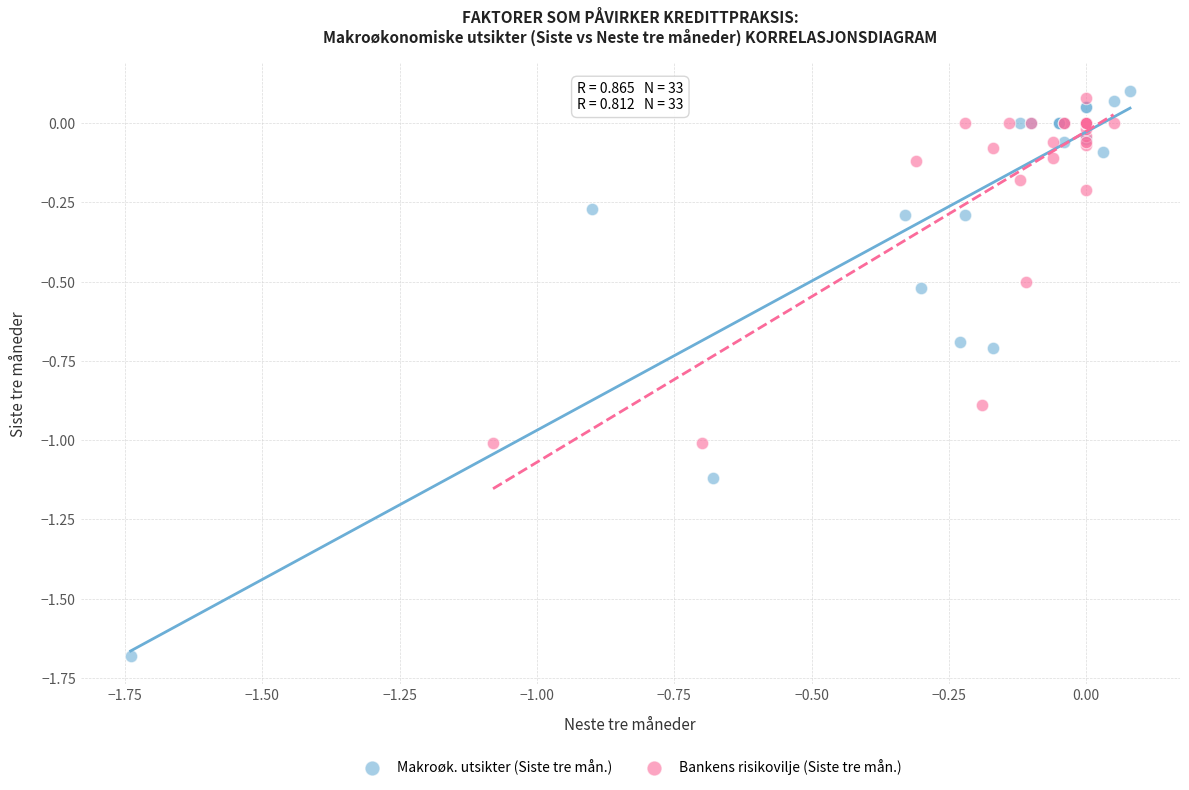

Which series reaches the minimum Y coordinate?

Makroøk. utsikter (Siste tre mån.)